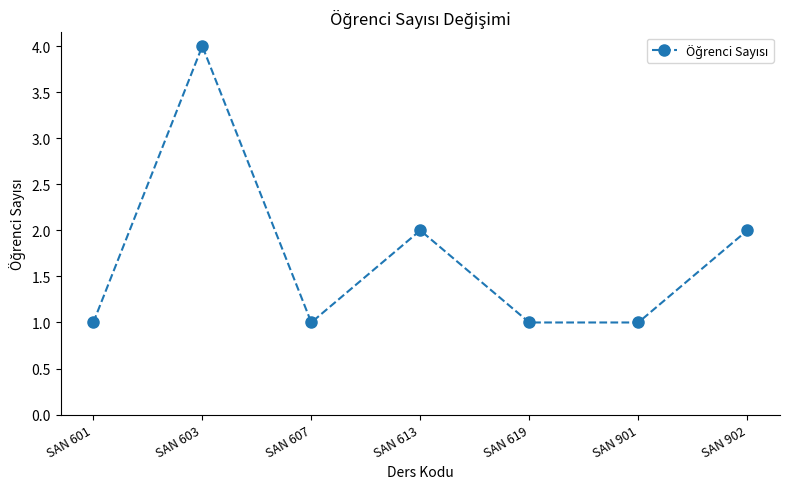

Reading left to right, what are all the values shown in this chart?

1	4	1	2	1	1	2